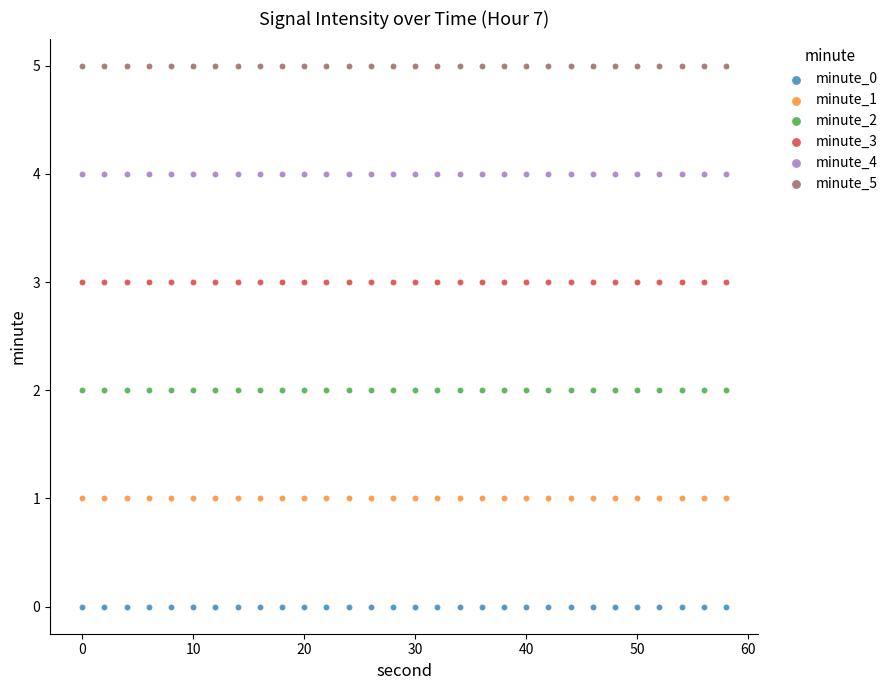

Which series contains the lowest Y value?

minute_0